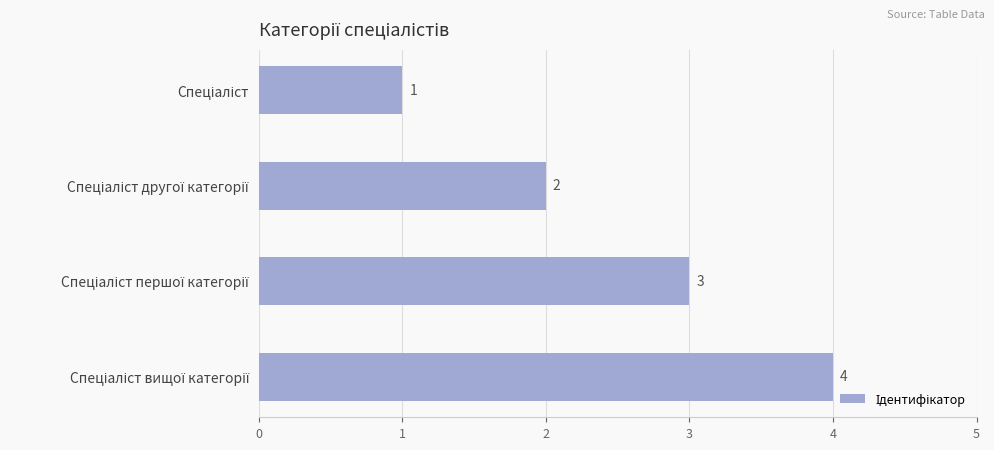

What is the greatest value displayed?

4